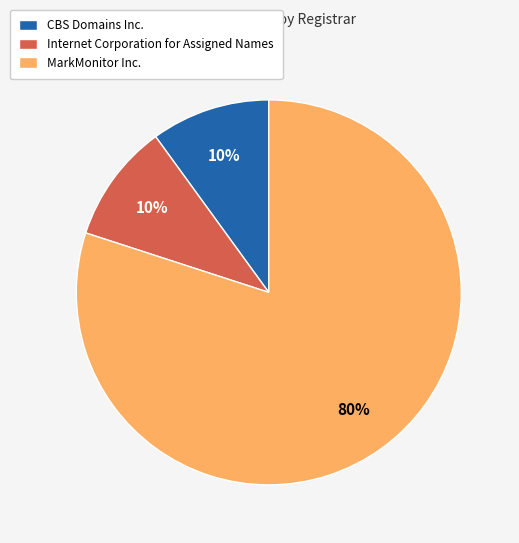

Which has a higher value, Internet Corporation for Assigned Names or MarkMonitor Inc.?

MarkMonitor Inc.